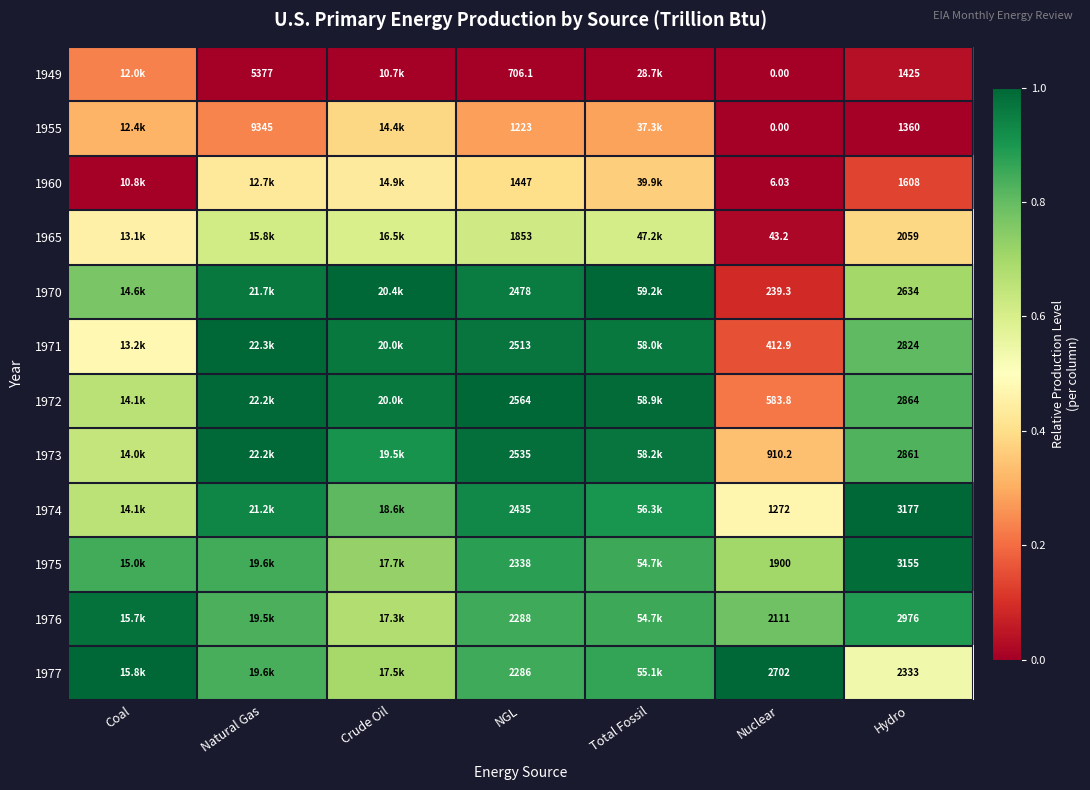

The 1973 series shows 1.0 at NGL. True or false?

True